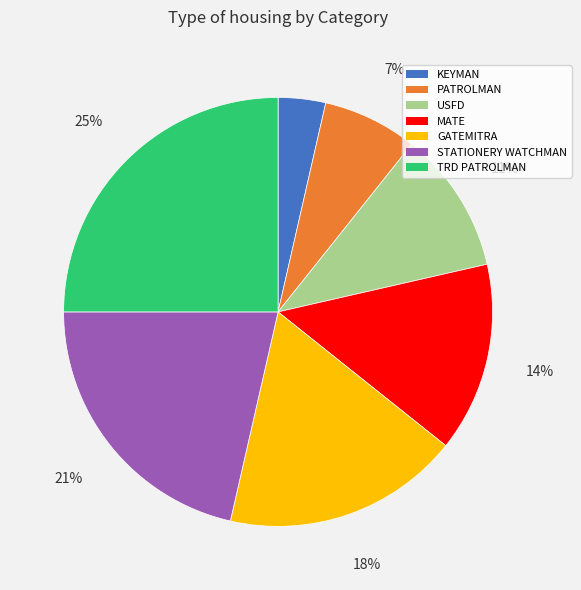

True or false: MATE accounts for 14% of the total.

True